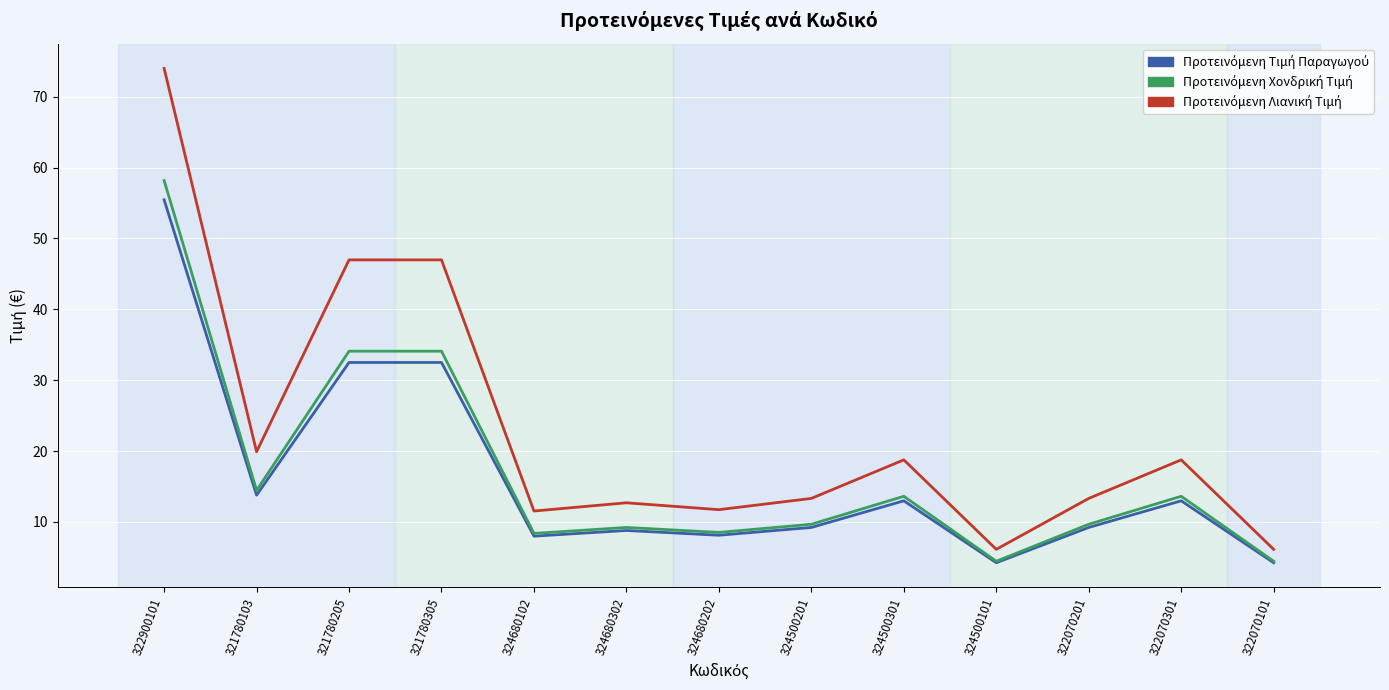

What is the spread (max minus min) of values at 321780205?

14.5